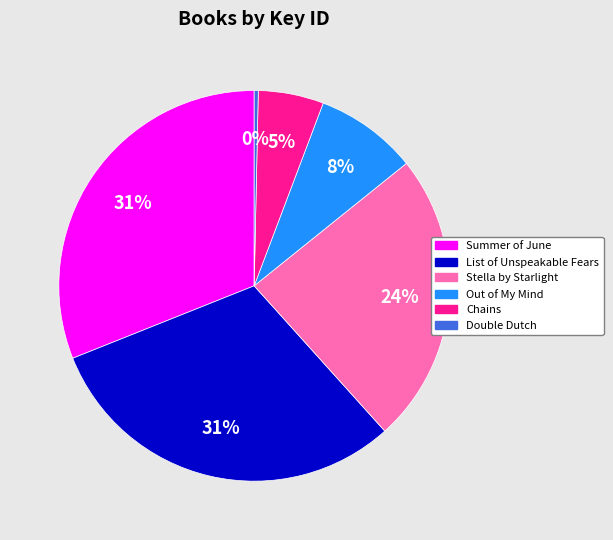

To the nearest percent, what is the combined percentage of Summer of June and Double Dutch?

31%